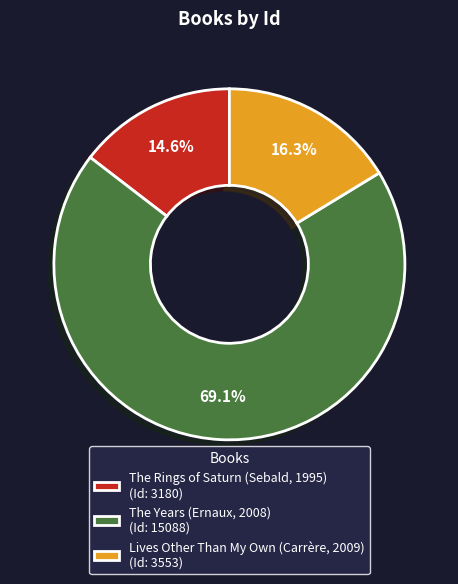

To the nearest percent, what is the combined percentage of The Years (Ernaux, 2008) and The Rings of Saturn (Sebald, 1995)?

84%